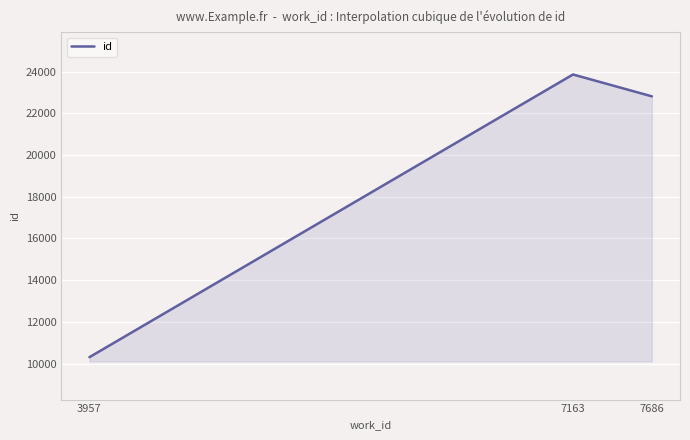

What is the value of the 1st point from the left?

10306